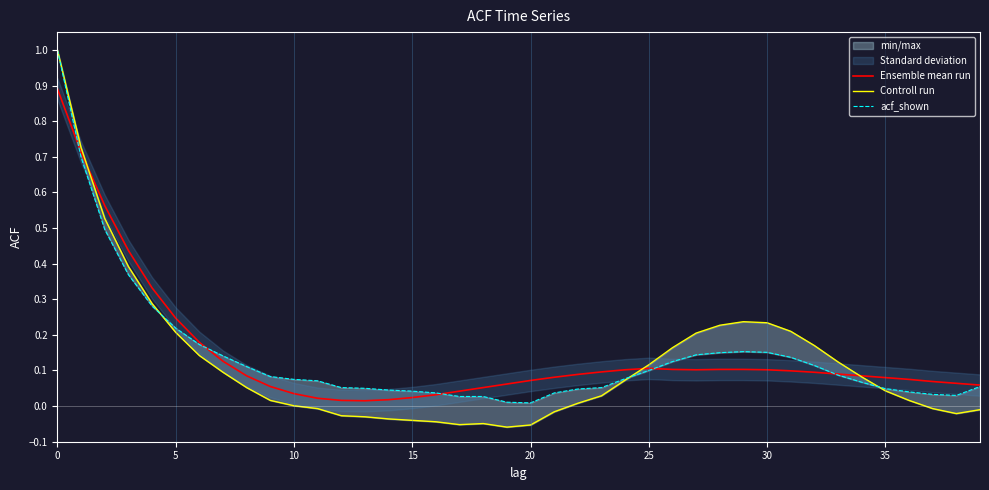

List the series in order of their peak value, highest first.

Controll run, acf_shown, Ensemble mean run